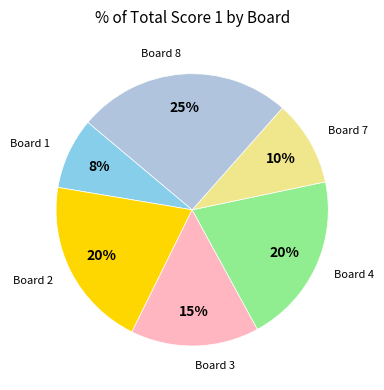

To the nearest percent, what is the average slice percentage?

17%